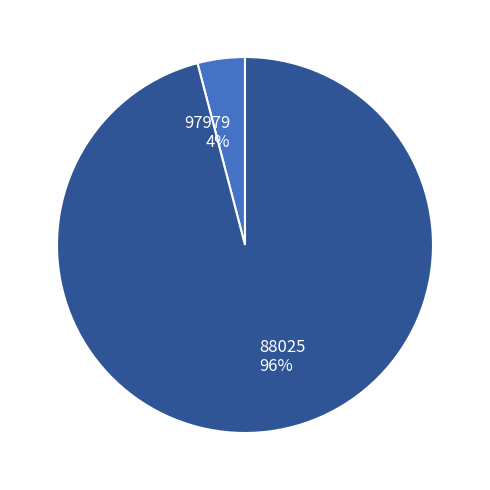

Count the number of slices in the pie.

2